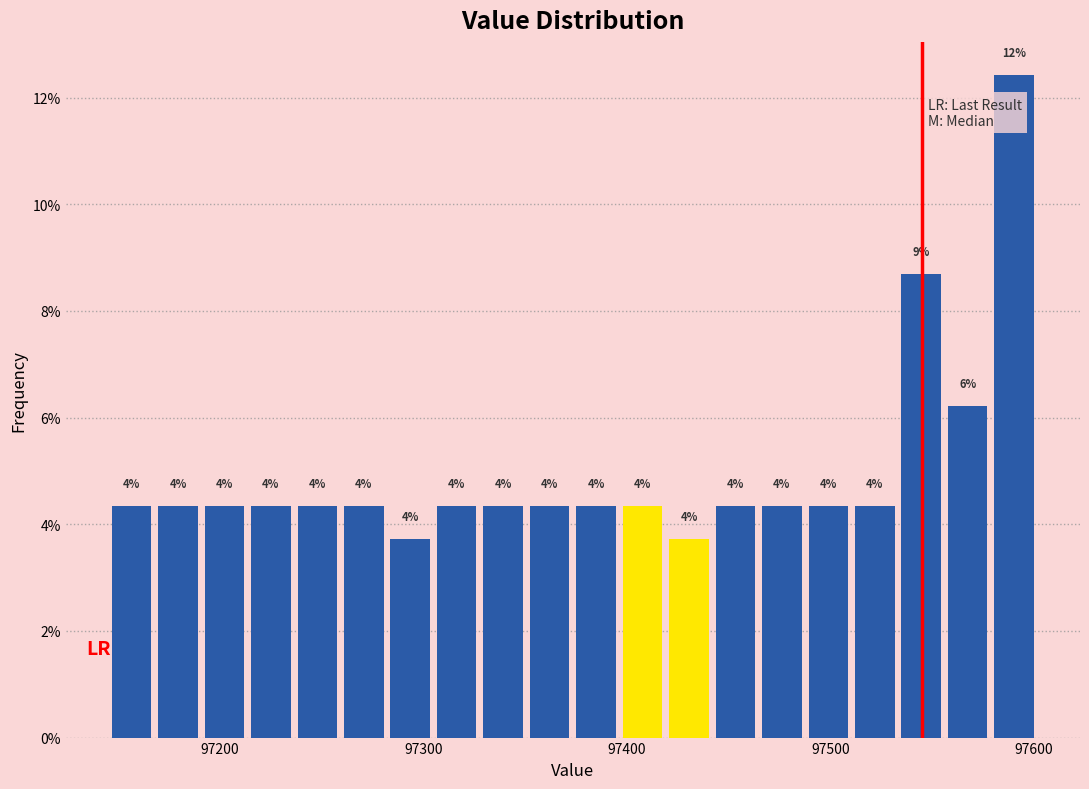

Read against the x-axis, roughly where is the centre of the tallest bar?

97590